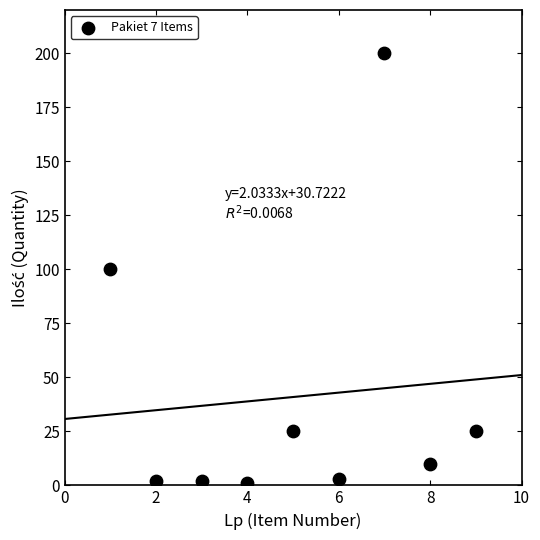

What is the range of Y values (max minus min)?

199